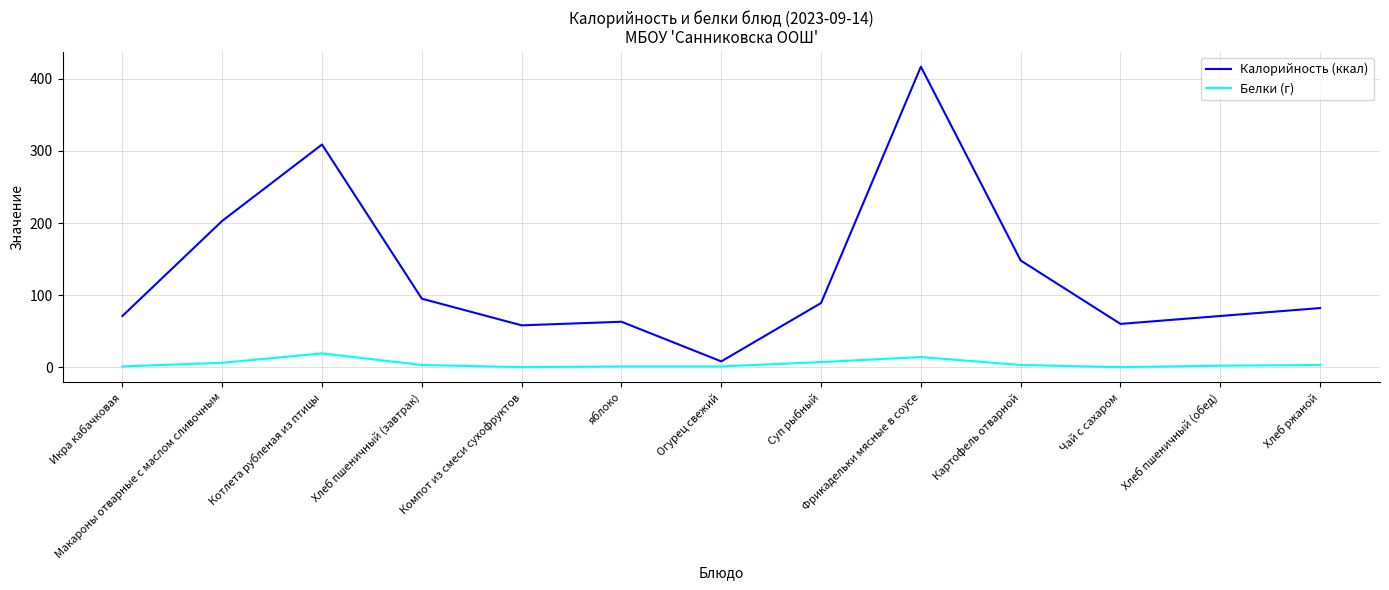

What position from the right is Котлета рубленая из птицы?

11